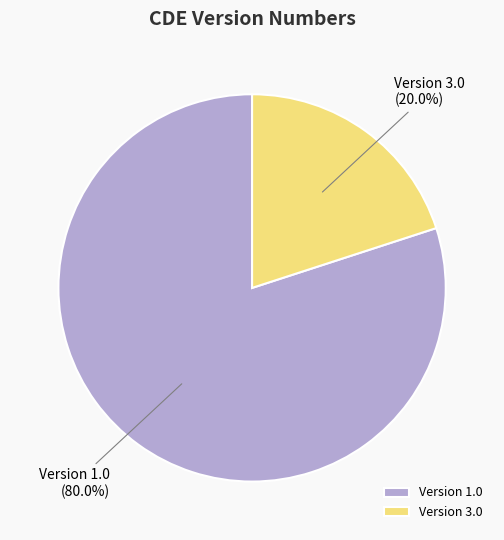

Rank the categories by value from highest to lowest.

Version 1.0, Version 3.0